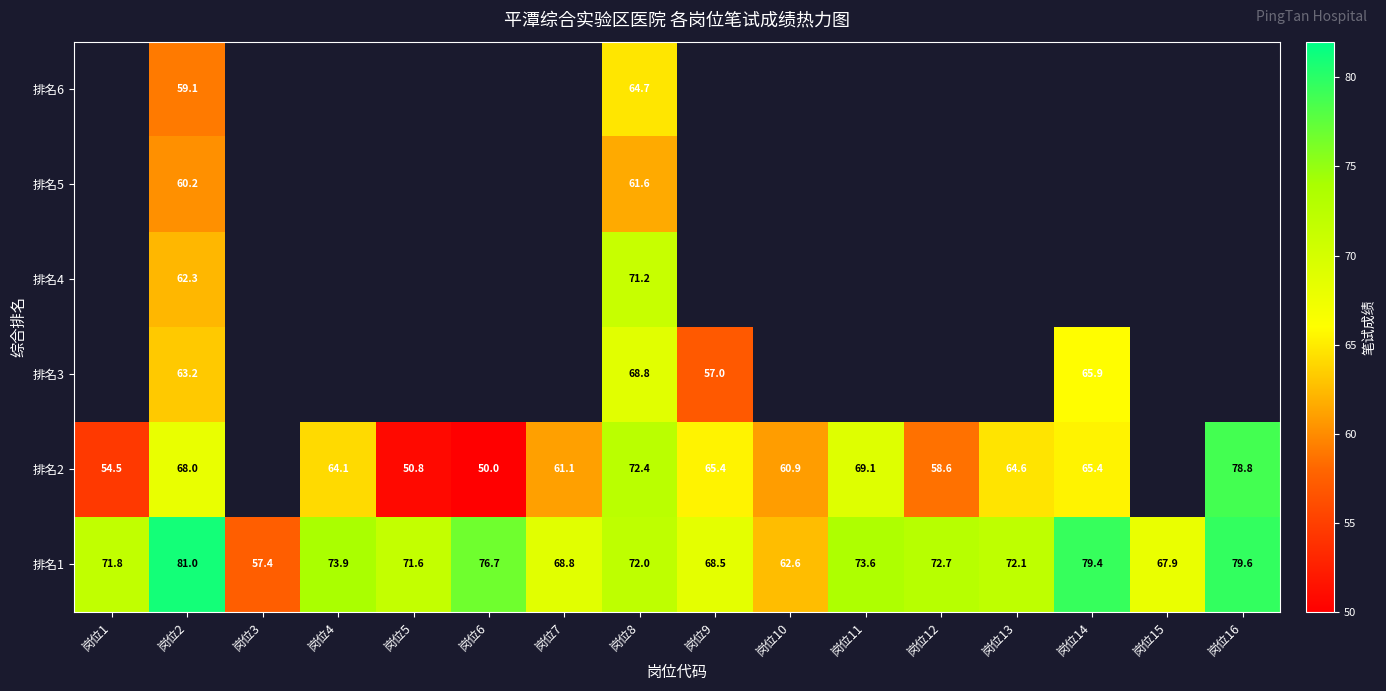

Is it true that 排名5 equals 60.2 at 岗位2?

True